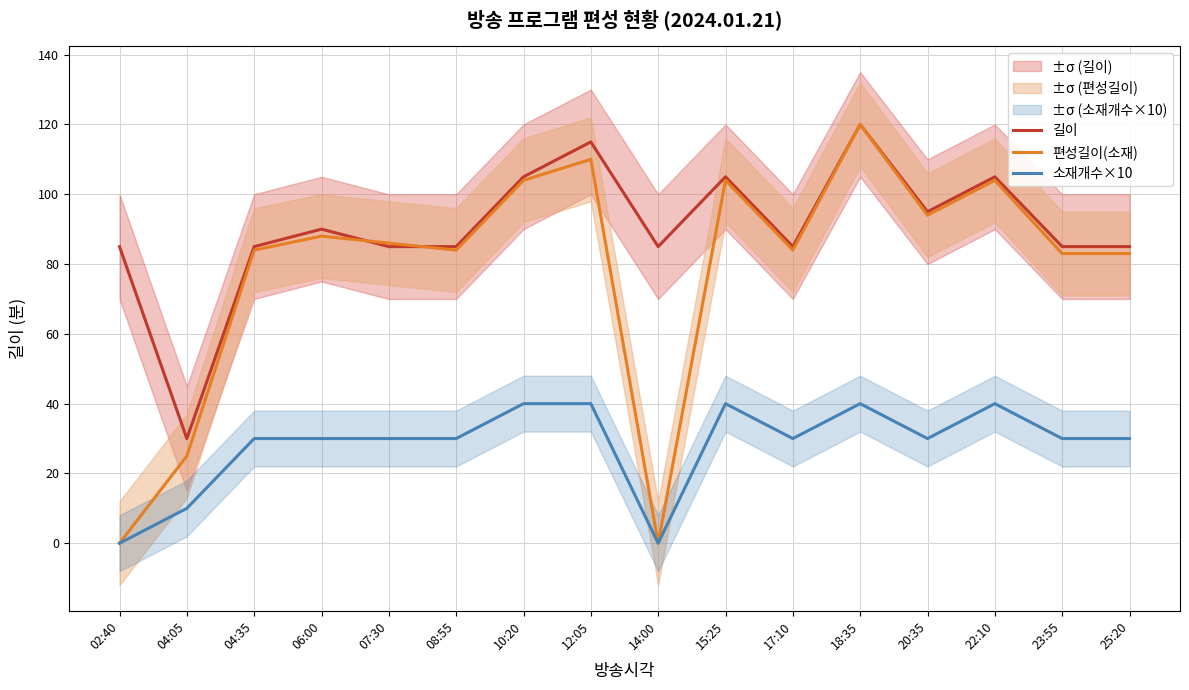

At which label does 편성길이(소재) first exceed 86?

06:00